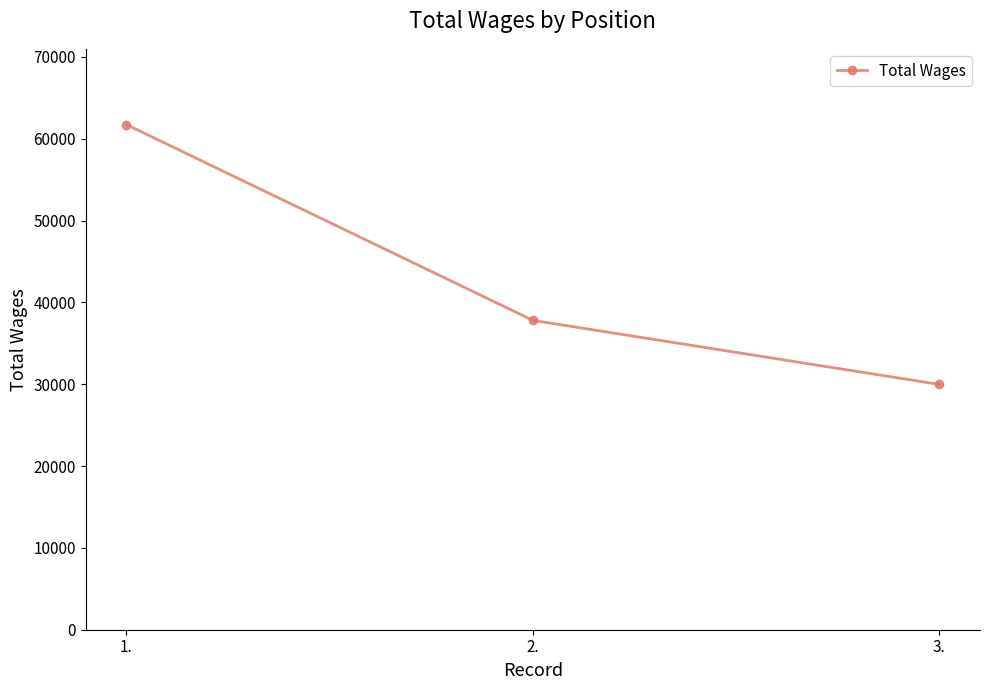

Which label corresponds to the smallest value in the chart?

3.